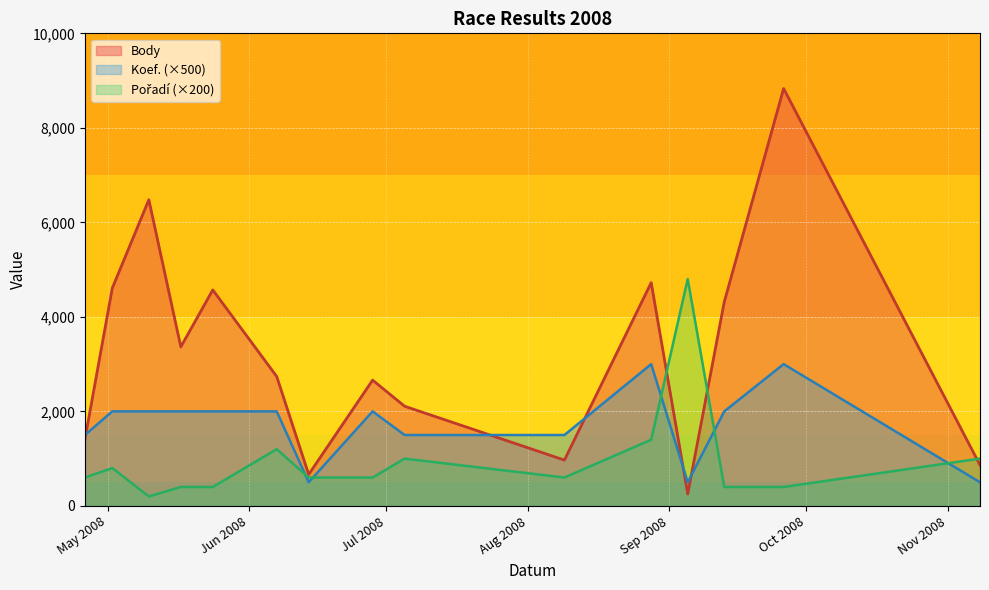

At which category is the sum across all series the highest?

2008-09-26